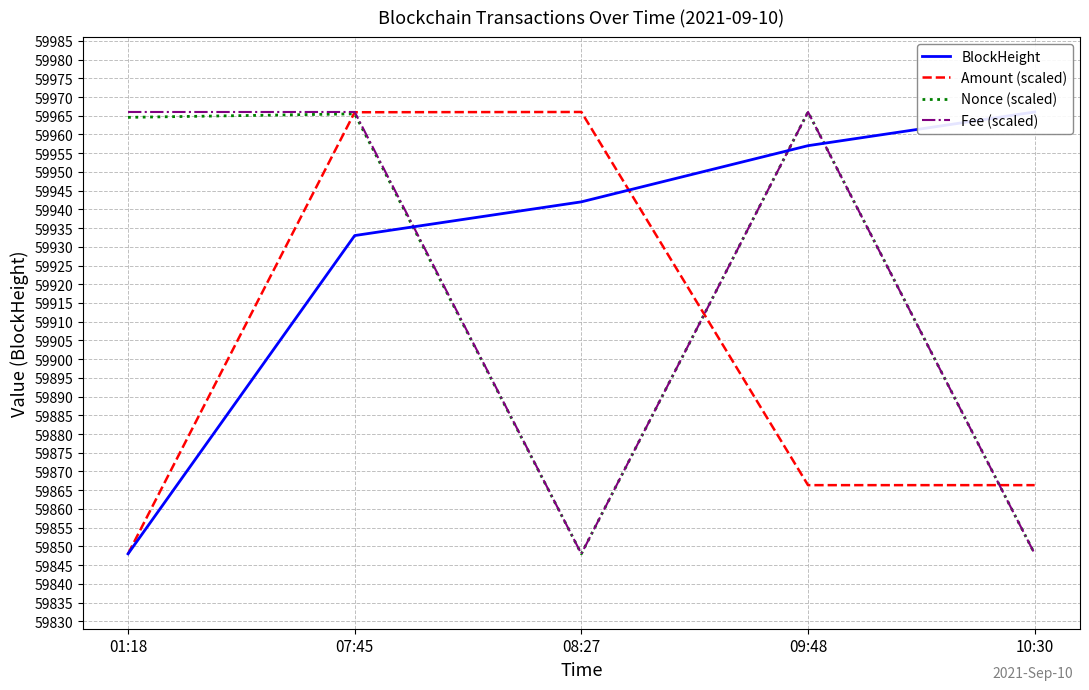

The value of BlockHeight at 07:45 is 105717.8. True or false?

False